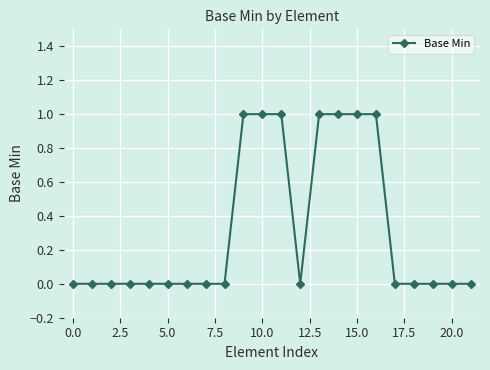

Reading left to right, transcribe all the data shown in this chart.

0	0	0	0	0	0	0	0	0	1	1	1	0	1	1	1	1	0	0	0	0	0